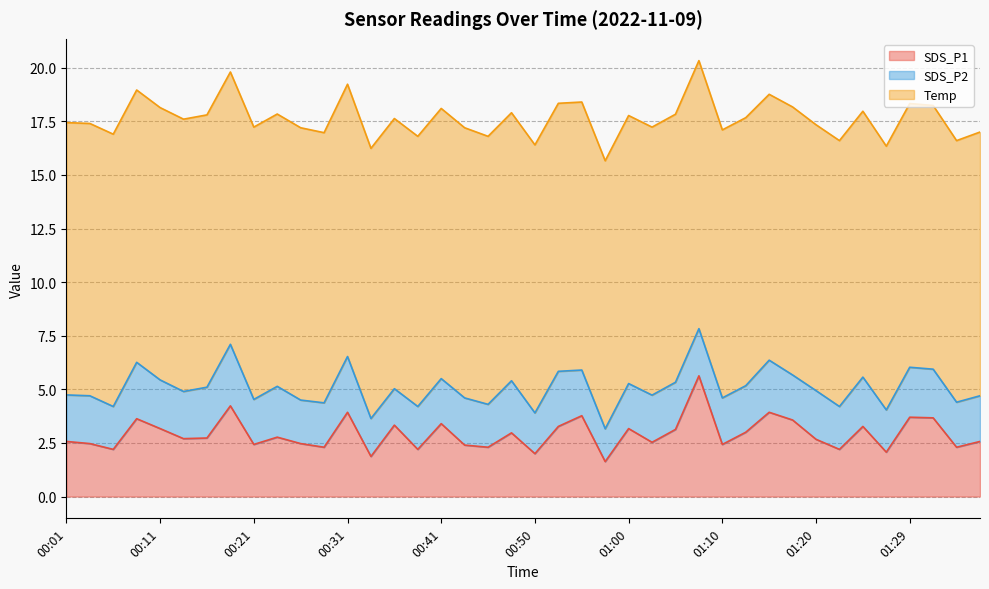

The SDS_P2 series shows 2.5 at 00:58. True or false?

False